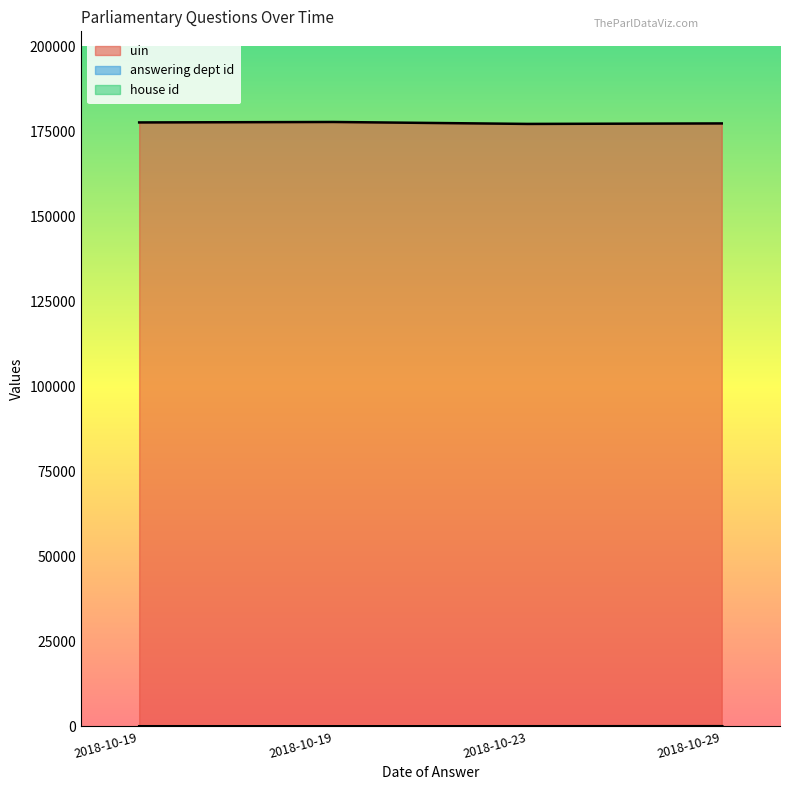

True or false: answering dept id and uin cross at least once.

False